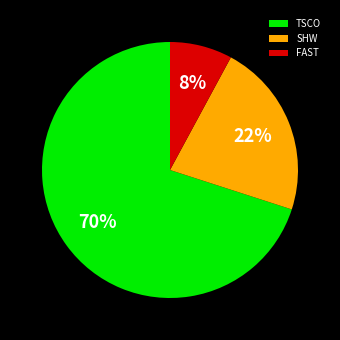

Is there a majority slice in this chart?

Yes